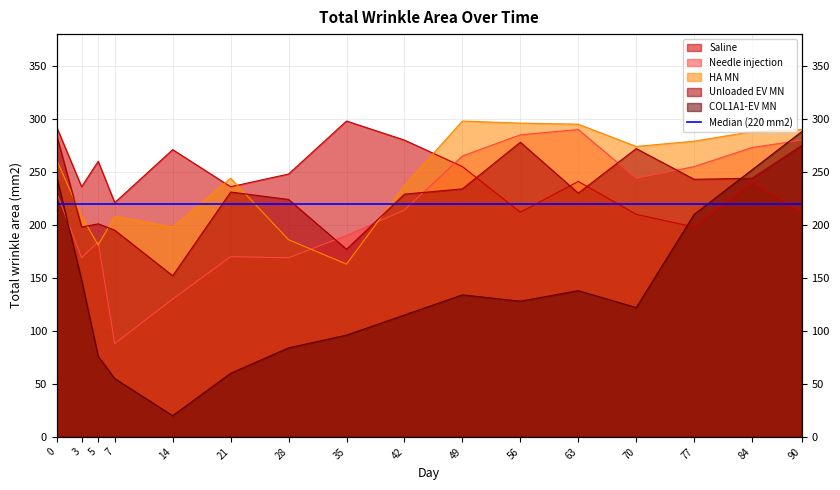

Reading right to left, list all the values displayed in this chart.

Saline: 211	240	198	210	241	212	255	280	298	248	236	271	221	260	236	292
Needle injection: 280	273	255	244	290	285	265	214	190	169	170	130	88	184	169	230
HA MN: 290	288	279	274	295	296	298	237	163	186	244	198	208	181	208	261
Unloaded EV MN: 275	244	243	272	230	278	234	229	177	224	231	152	195	201	198	284
COL1A1-EV MN: 288	252	210	122	138	128	134	115	96	84	60	20	55	76	148	245